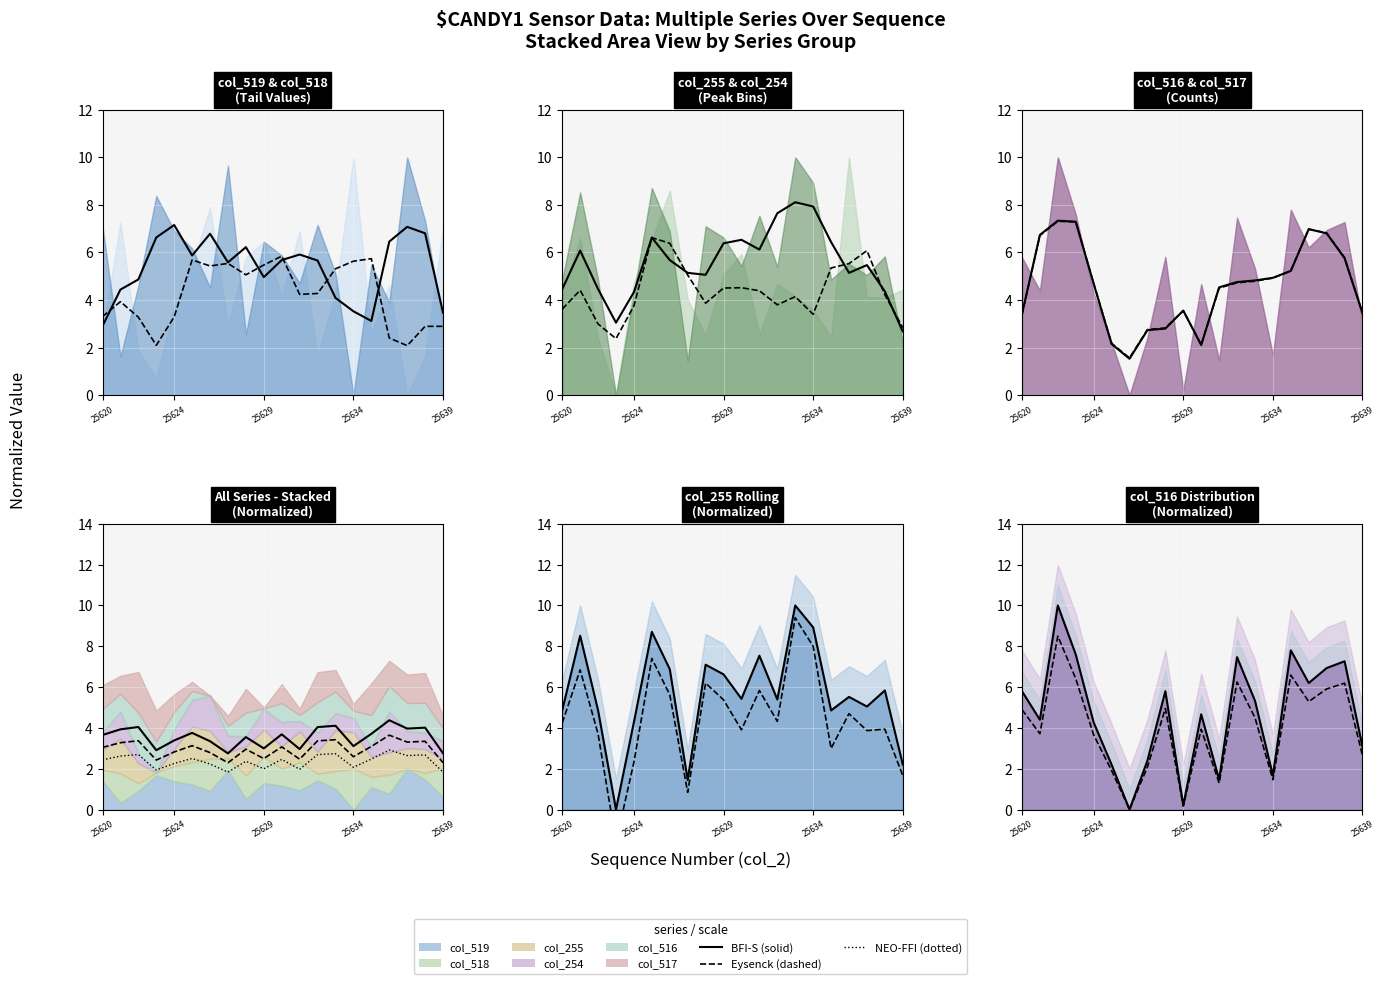

Is the value of col_516 at 25634 greater than the value of col_517 at 25628?

No